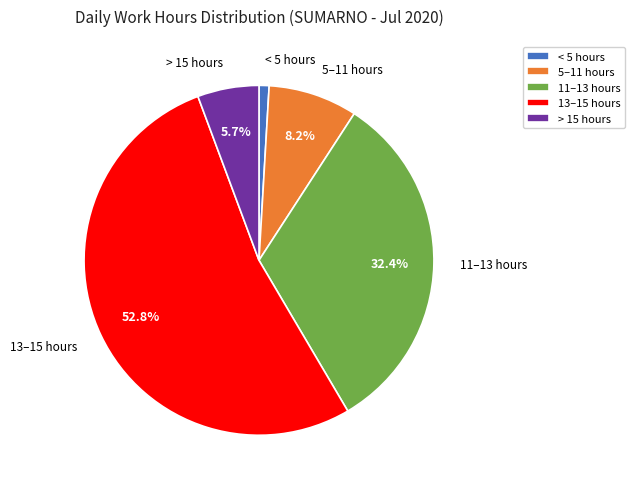

How much of the chart is everything except 11–13 hours?

67.6%